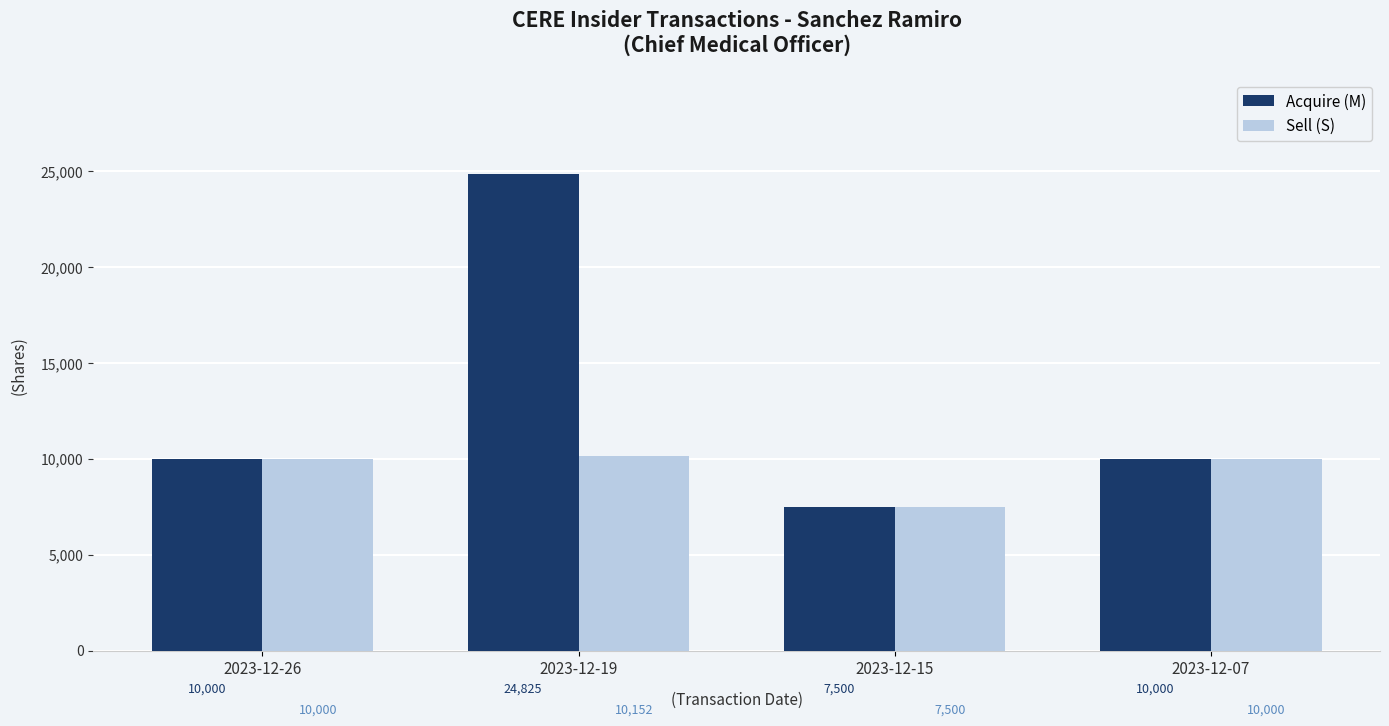

What is the value of the Sell (S) bar at the 1st from the left?

10000